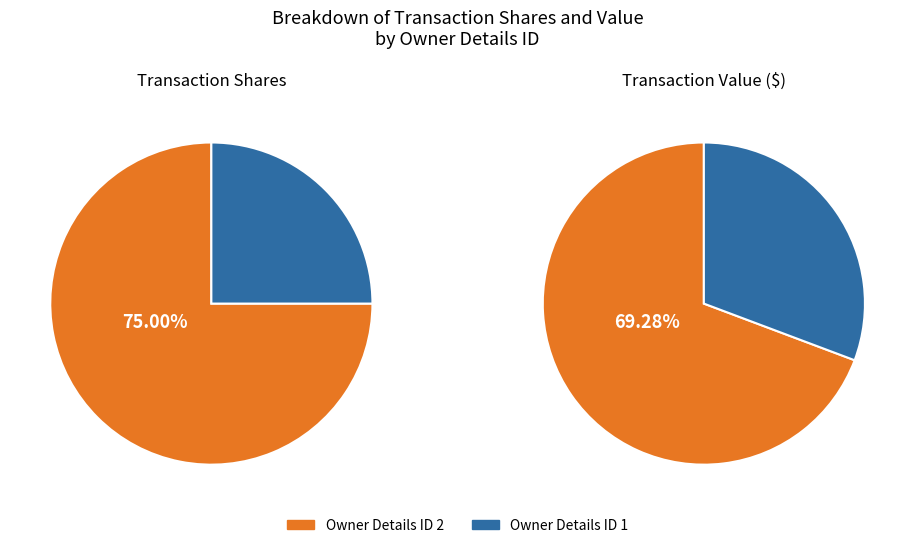

How many segments does this pie chart have?

2